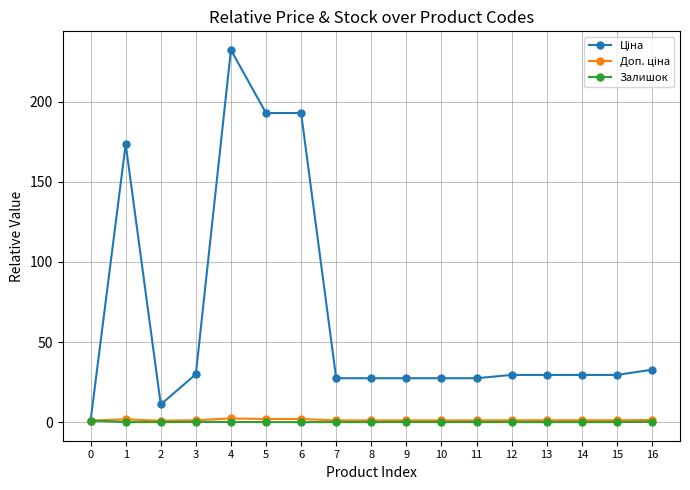

What is the sum of all Залишок values?

1.9